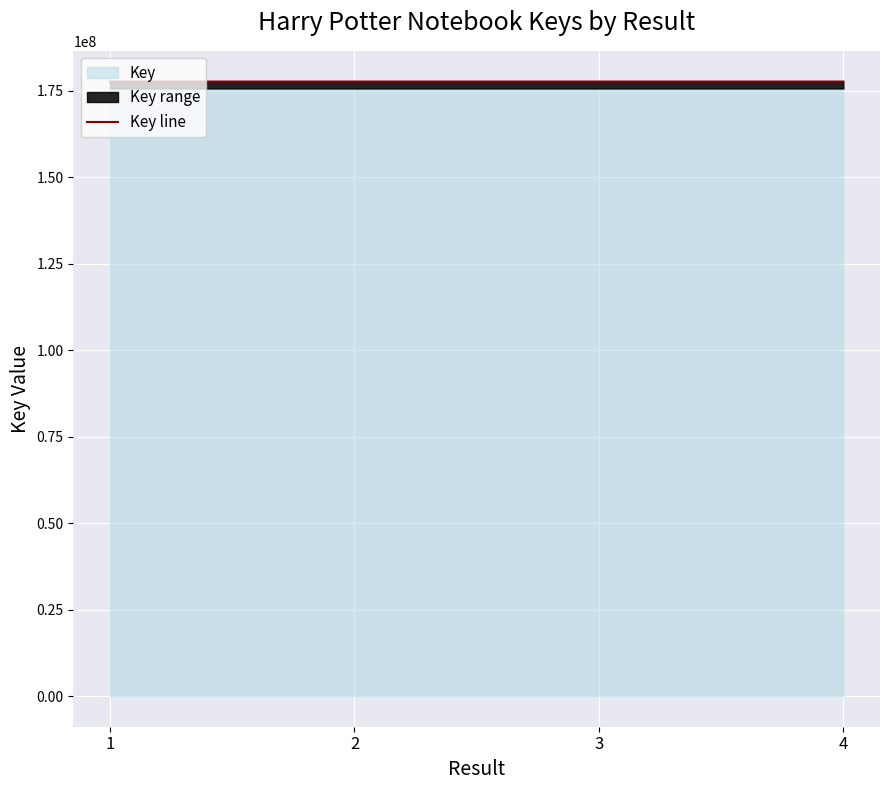

What is the maximum value shown in the chart?

177638629